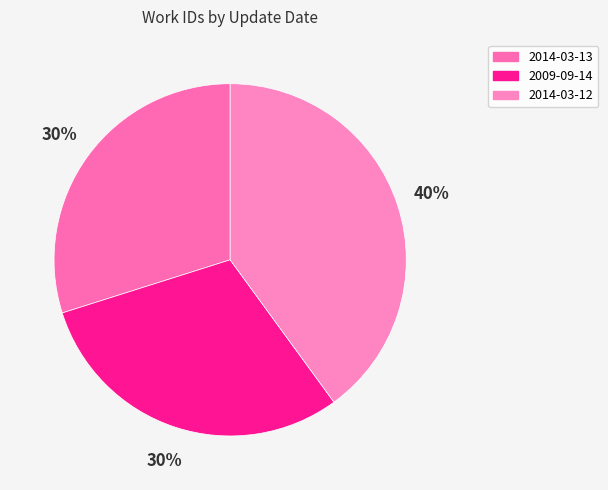

How many segments does this pie chart have?

3